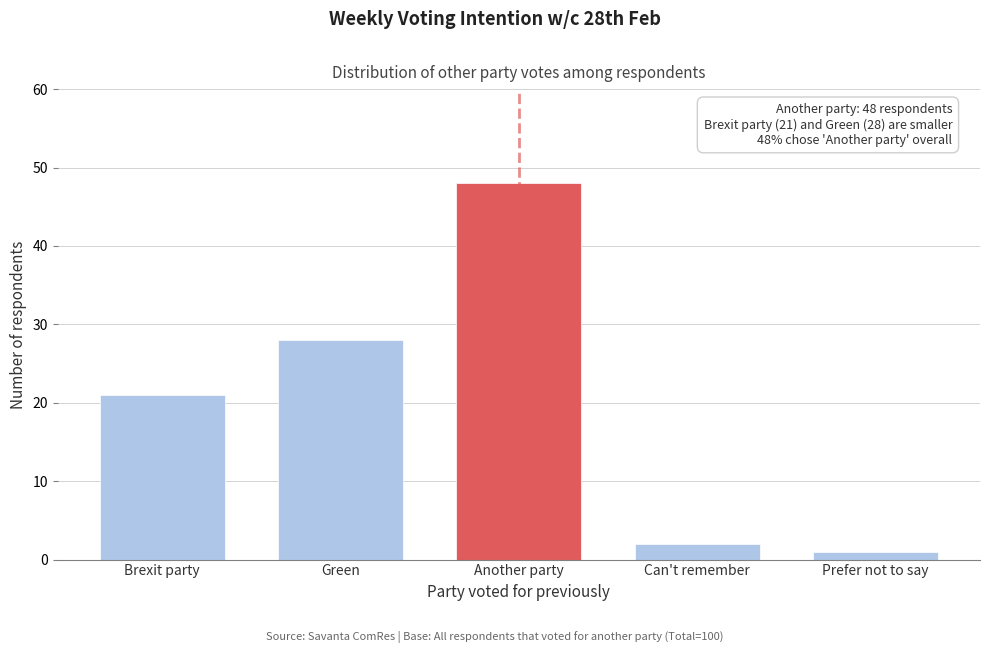

Reading left to right, list all the values displayed in this chart.

21	28	48	2	1